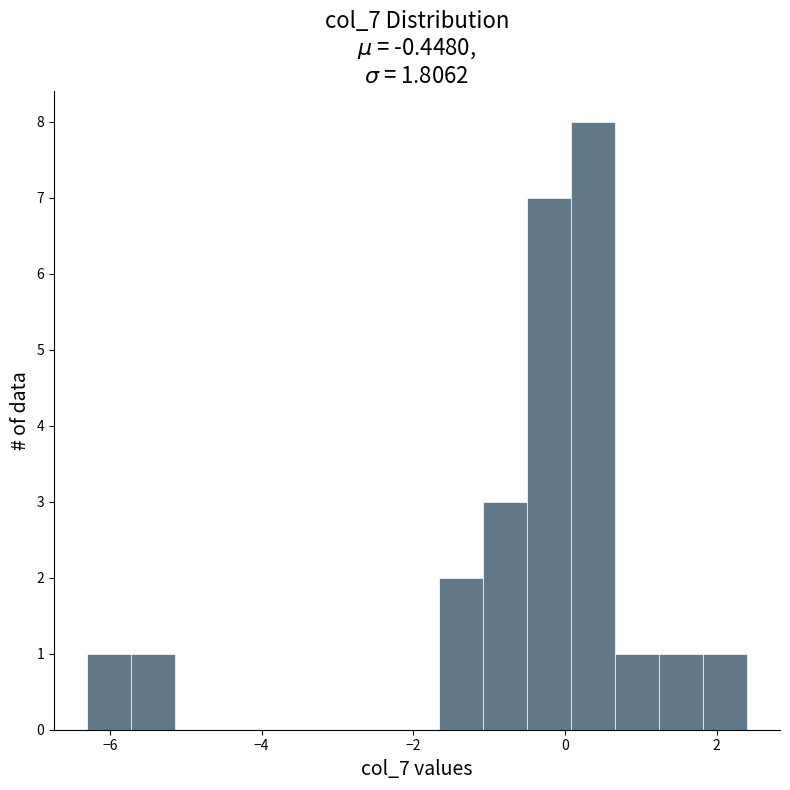

Around what value on the x-axis is the tallest bar? Give the approximate position of its centre, as read against the axis.

0.4